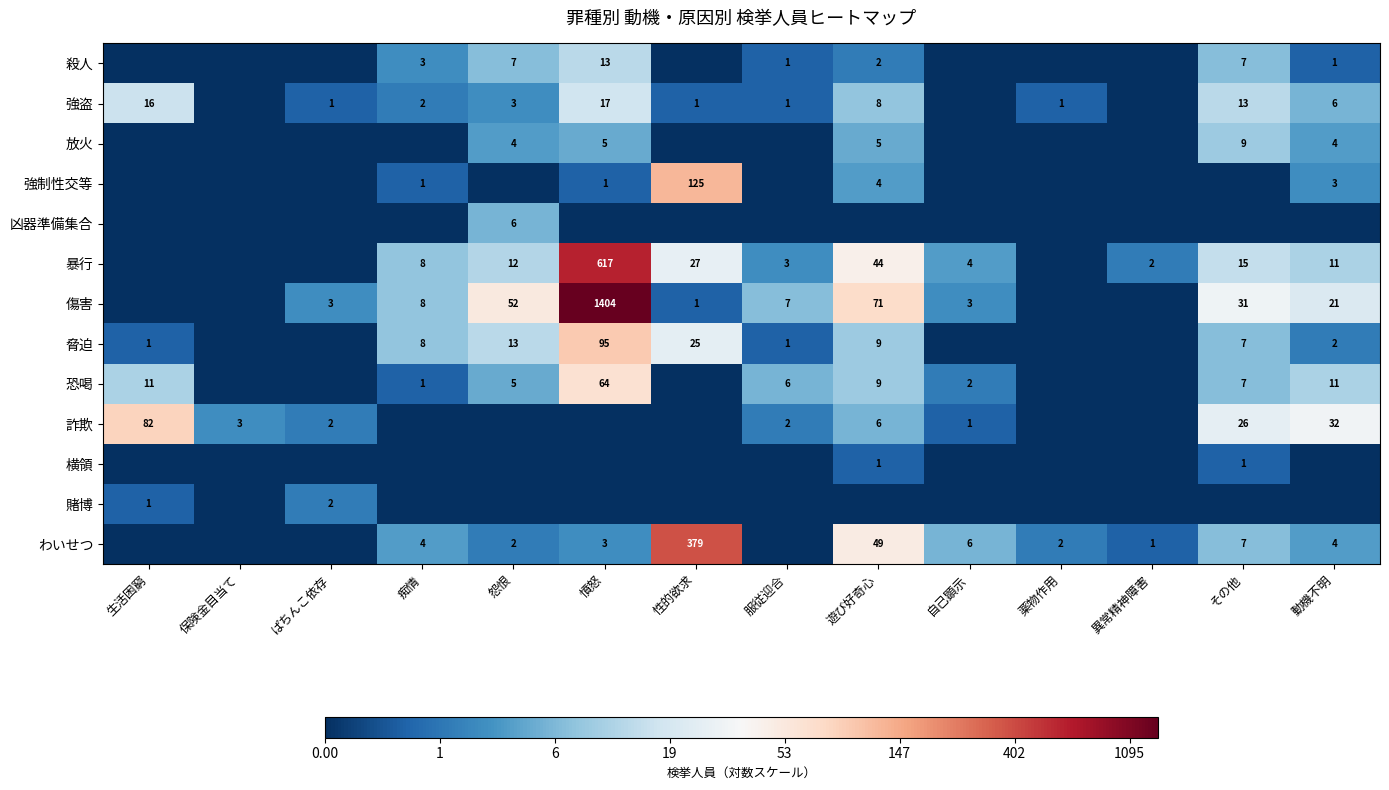

What is the difference between the 詐欺 values at 生活困窮 and 遊び好奇心?

76